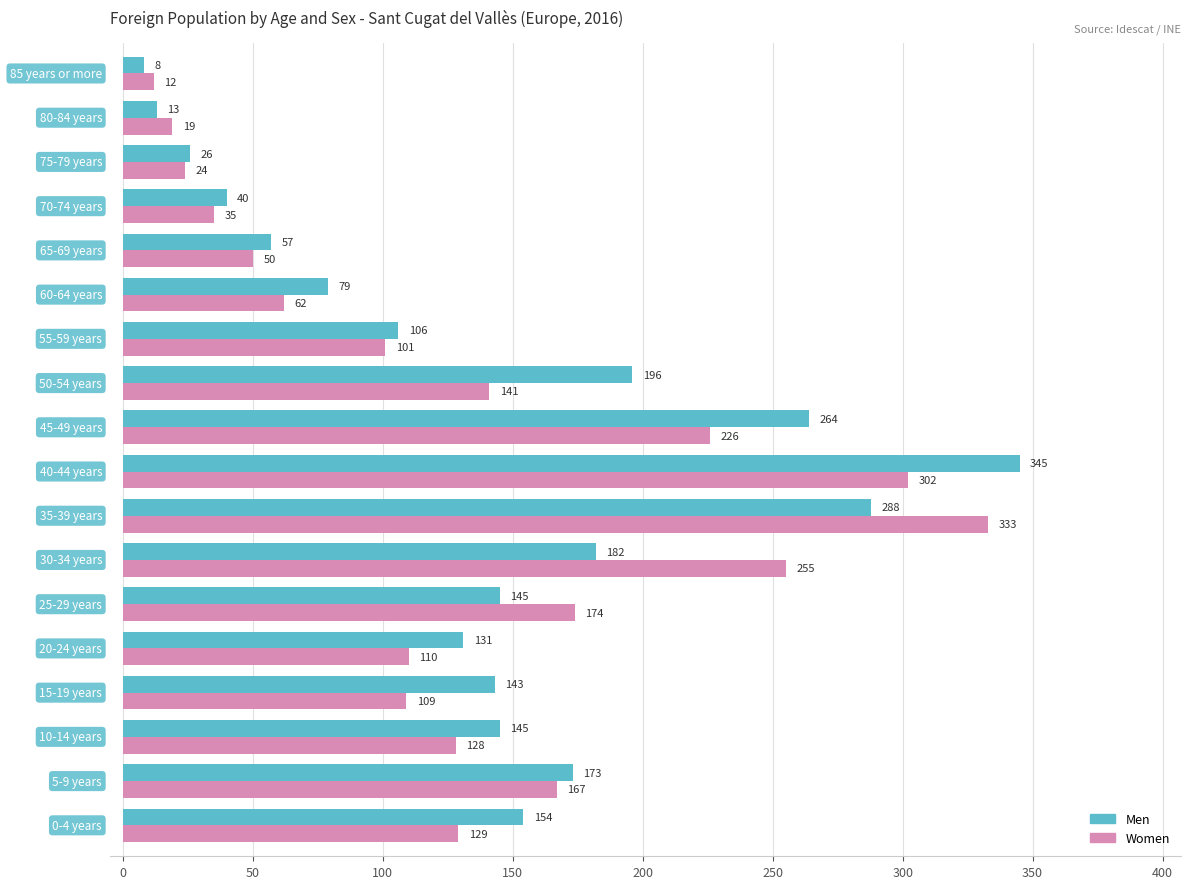

Which series has the largest range (max minus min)?

Men